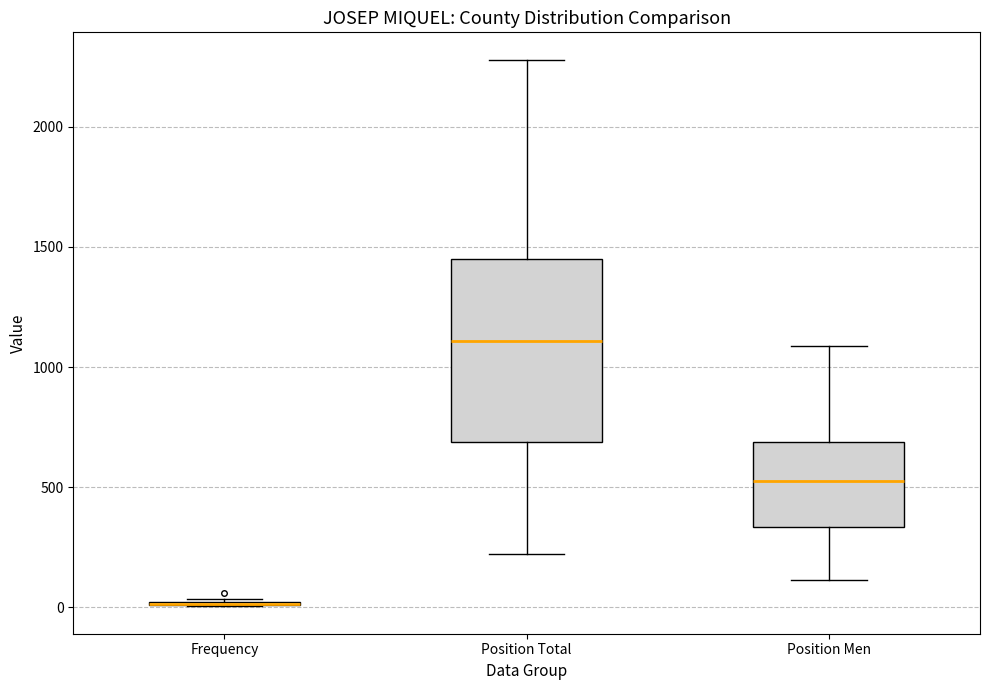

Where does the upper whisker of the box for Position Men end on the y-axis? The values are not printed on the chart, so give them approximately, as read against the axis.

1100